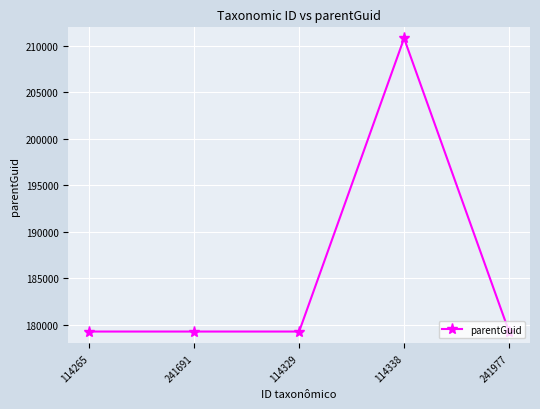

What is the label of the 5th point from the left?

241977